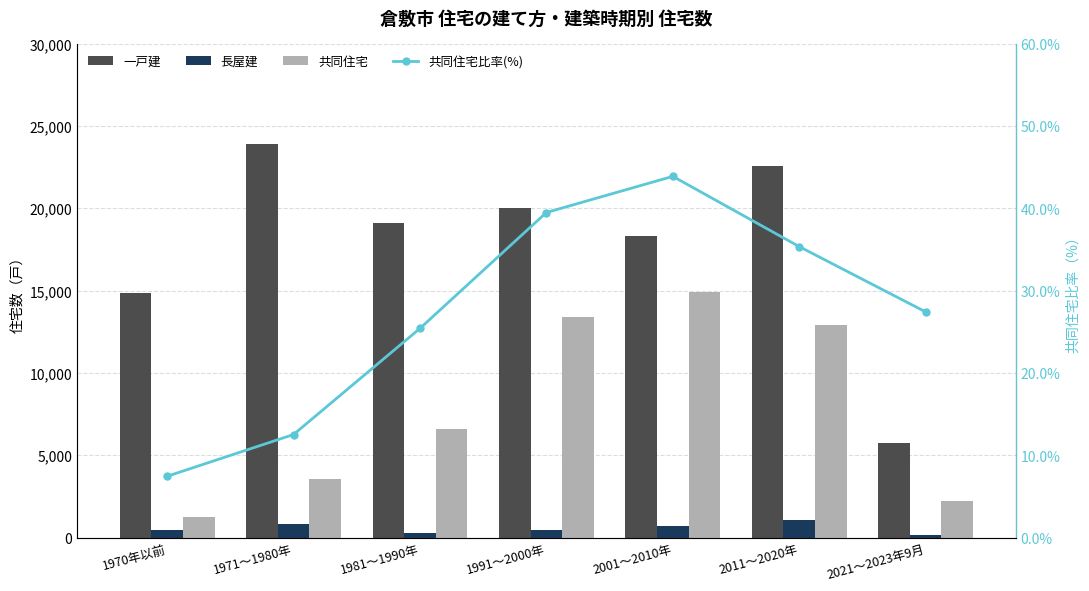

Where does the 共同住宅比率(%) series first go above 27?

1991～2000年